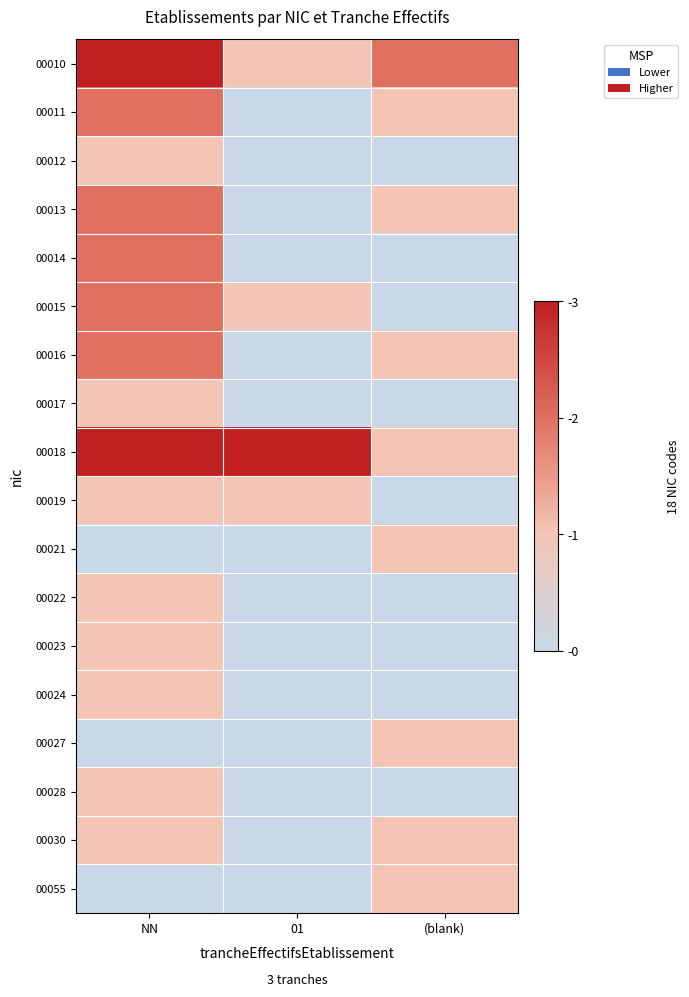

What is the total value across all series at NN?

24